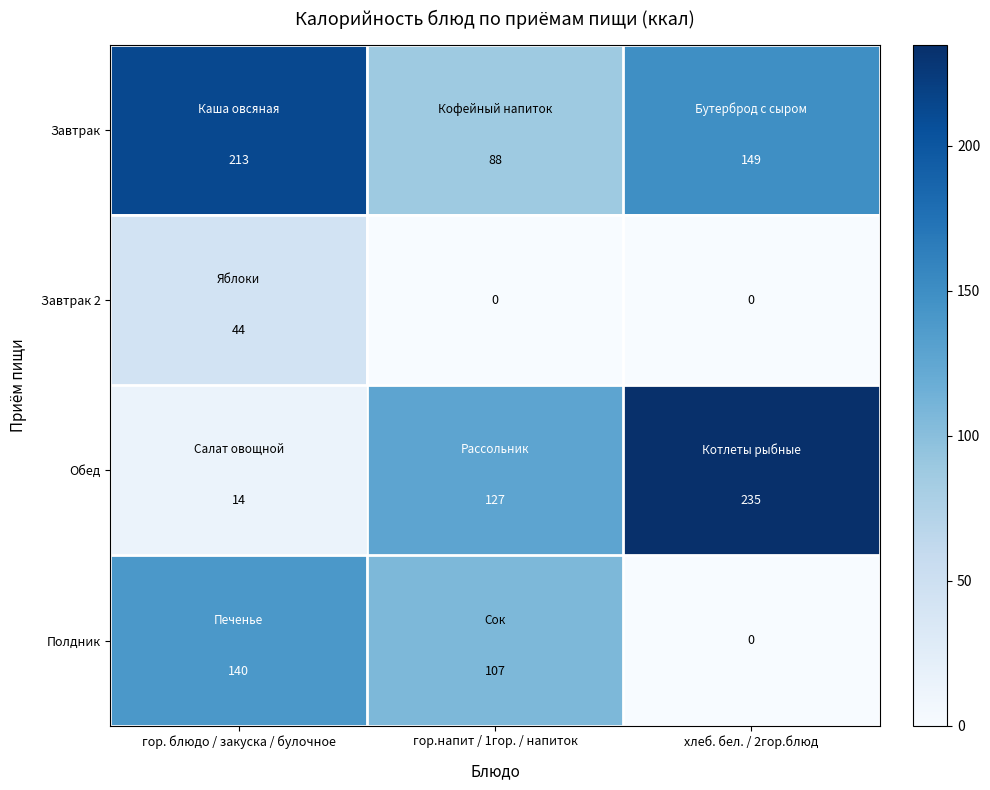

Rank the categories by Обед value from lowest to highest.

гор. блюдо / закуска / булочное, гор.напит / 1гор. / напиток, хлеб. бел. / 2гор.блюд